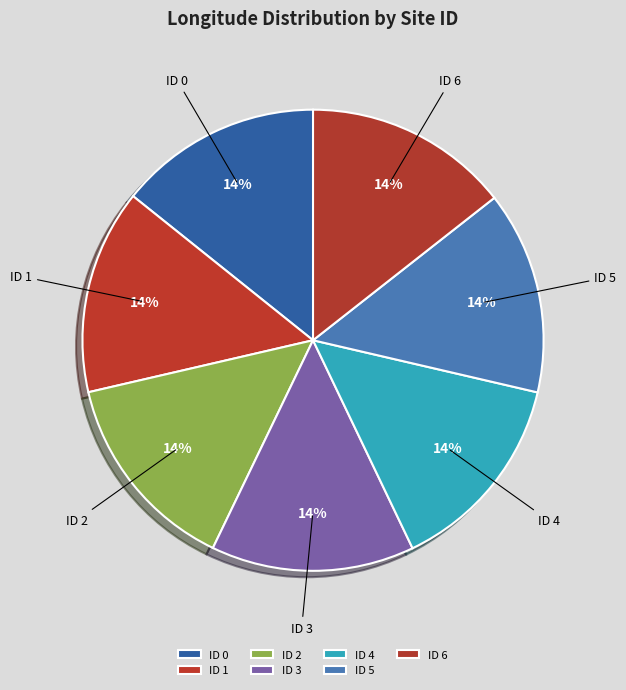

Approximately how many times larger is the value at ID 2 compared to ID 3?

1.0